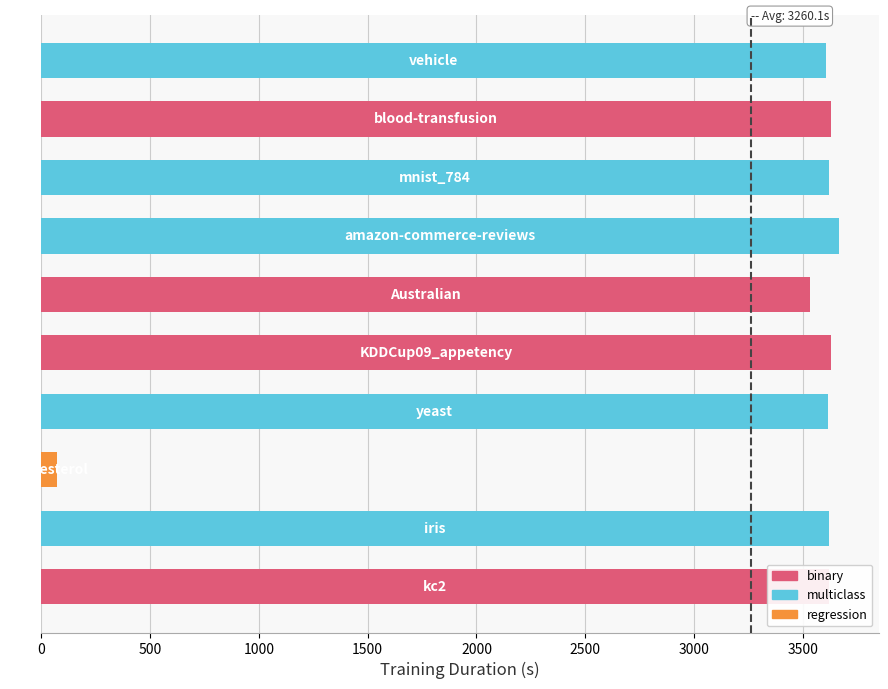

What is the difference between the maximum and minimum values?

3595.5